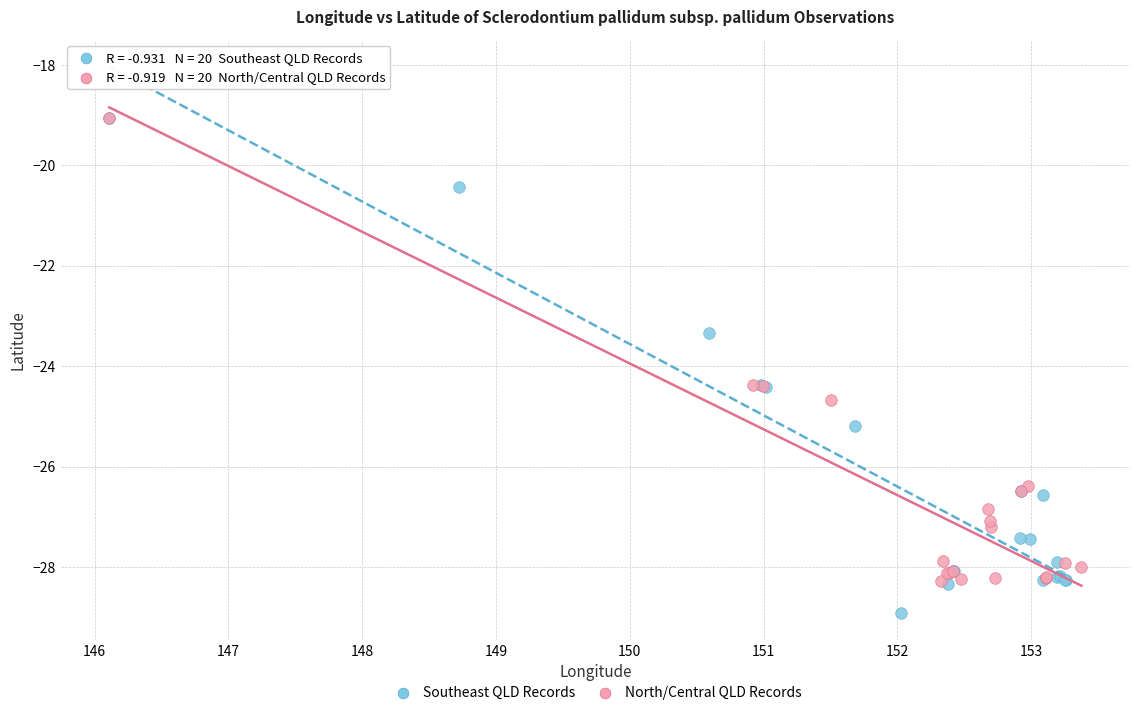

Which series contains the lowest Y value?

Southeast QLD Records